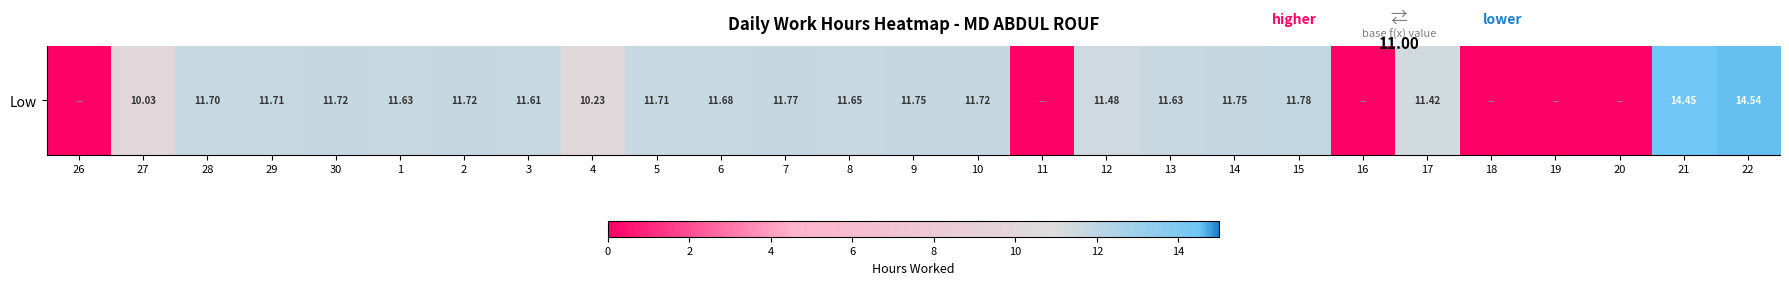

What is the average value?

9.2